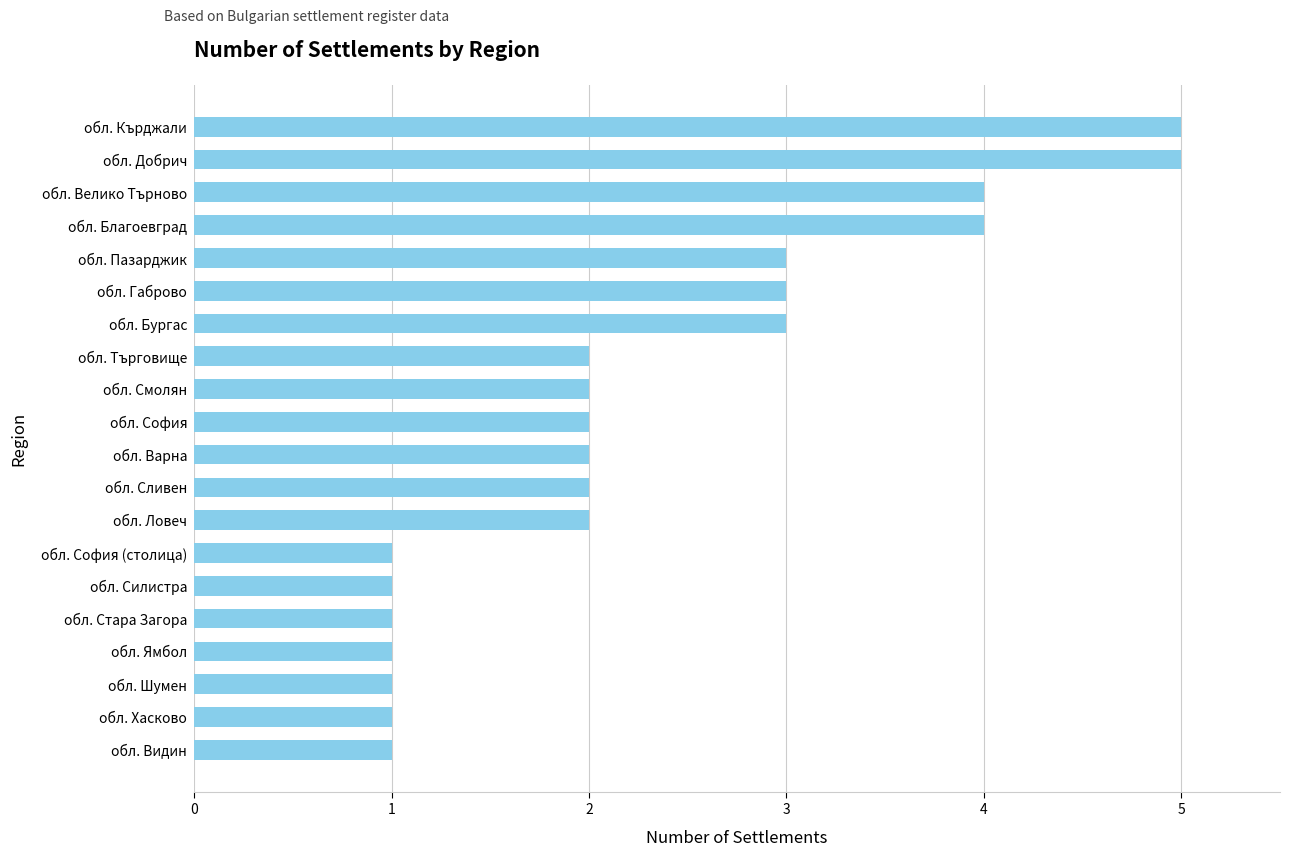

What is the ratio of the value at обл. София (столица) to the value at обл. Стара Загора?

1.0